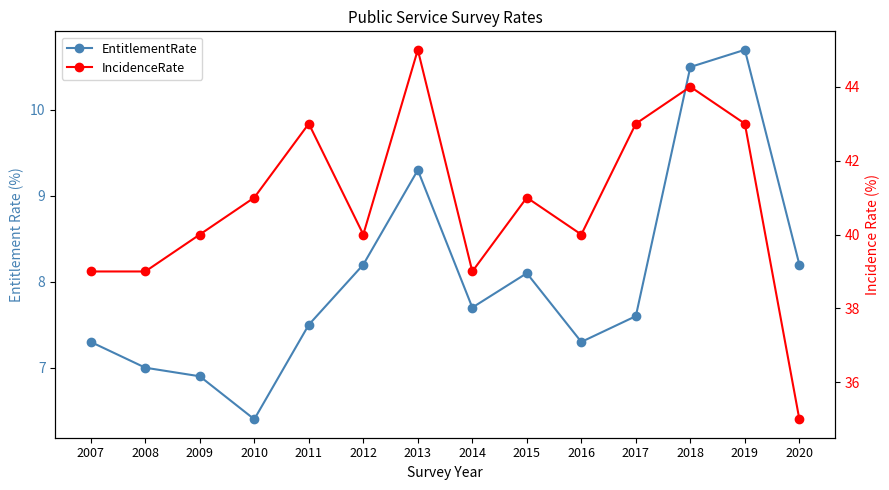

The IncidenceRate series shows 7.6 at 2020. True or false?

False